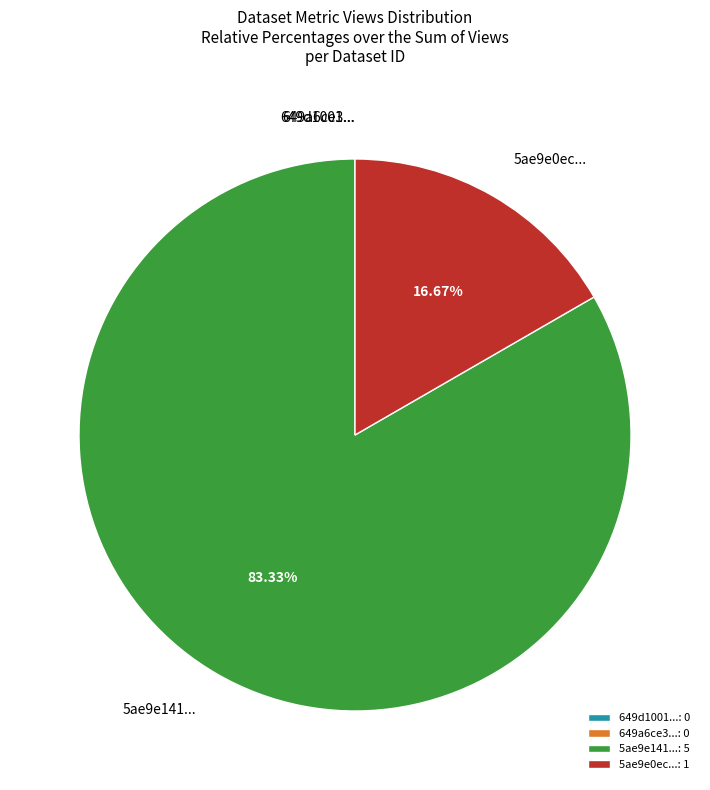

Is there any slice that represents more than half of the pie?

Yes